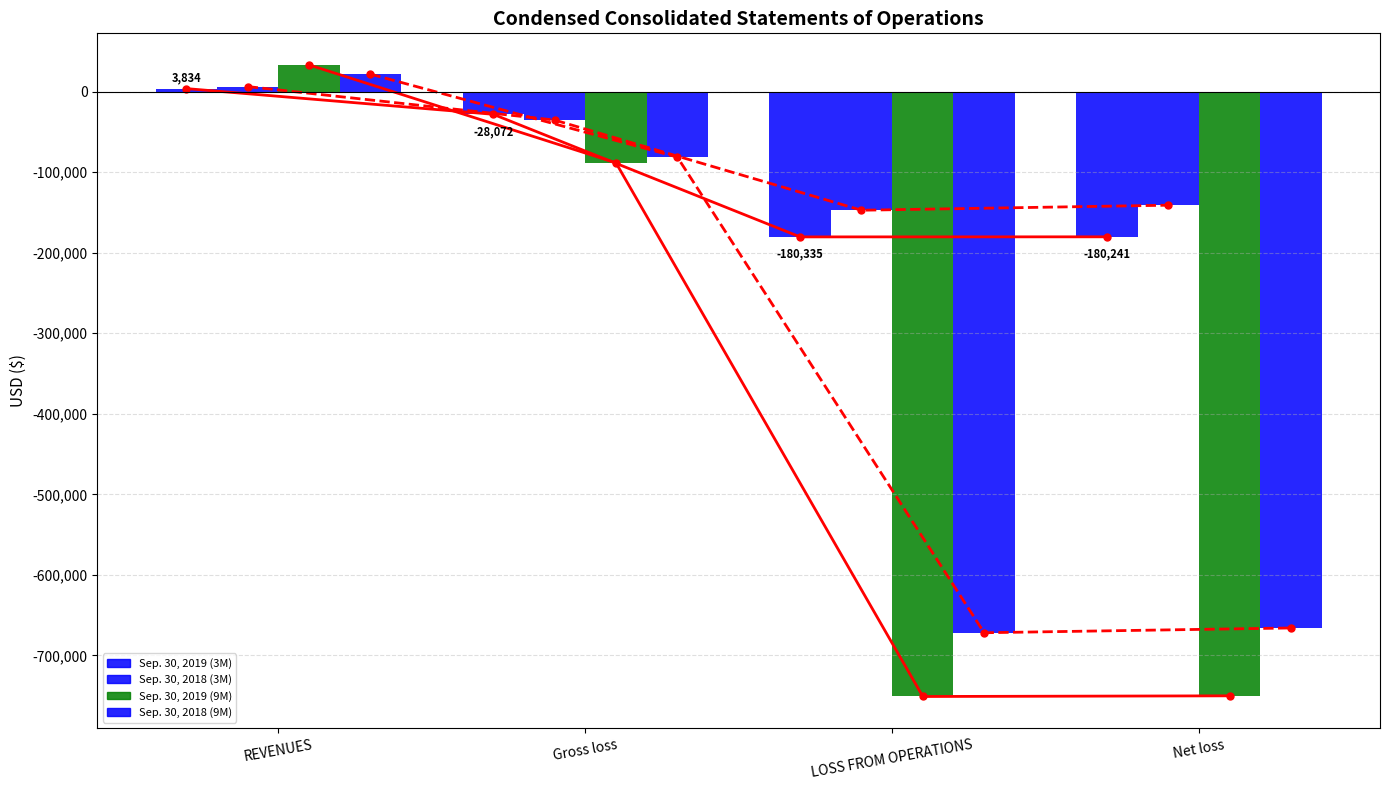

What is the maximum value shown in the chart?

33251